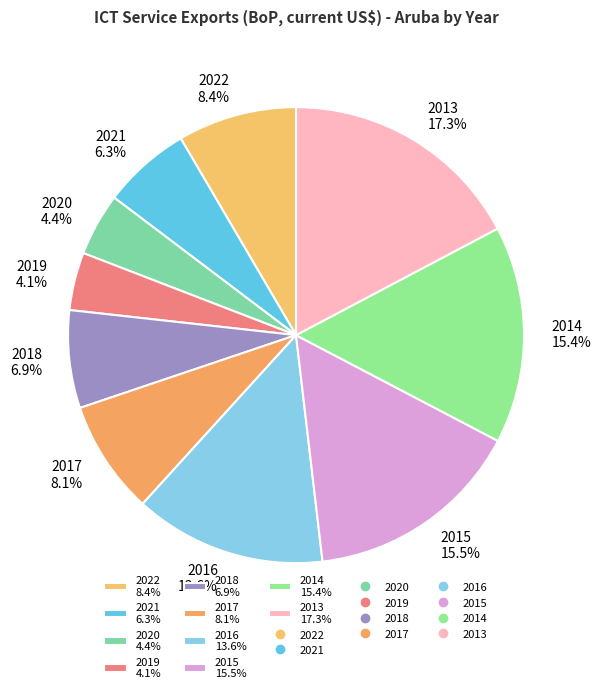

The 2016 slice represents 28% of the pie. True or false?

False